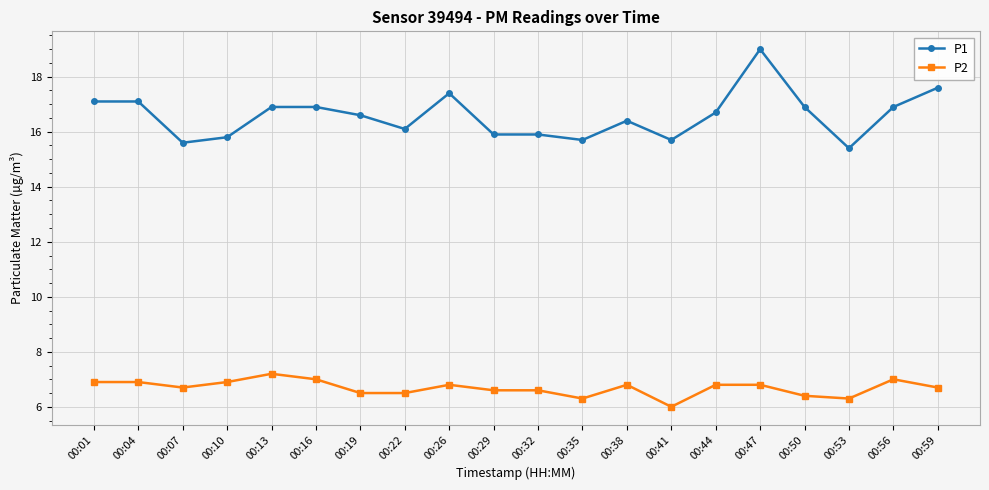

What is the difference between the maximum and minimum values in the P2 series?

1.2